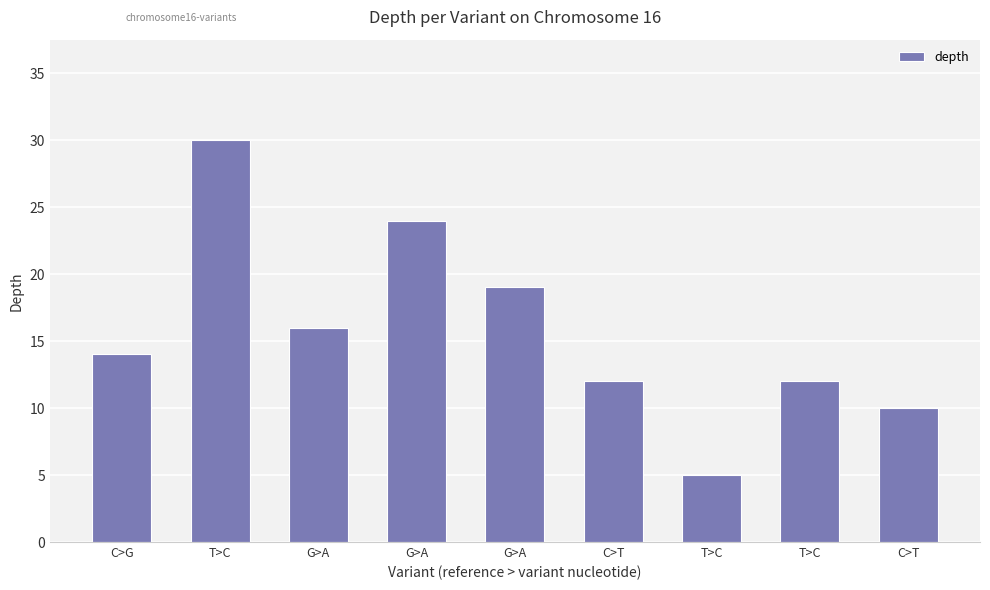

What is the sum of the values at G>A and C>T?

34